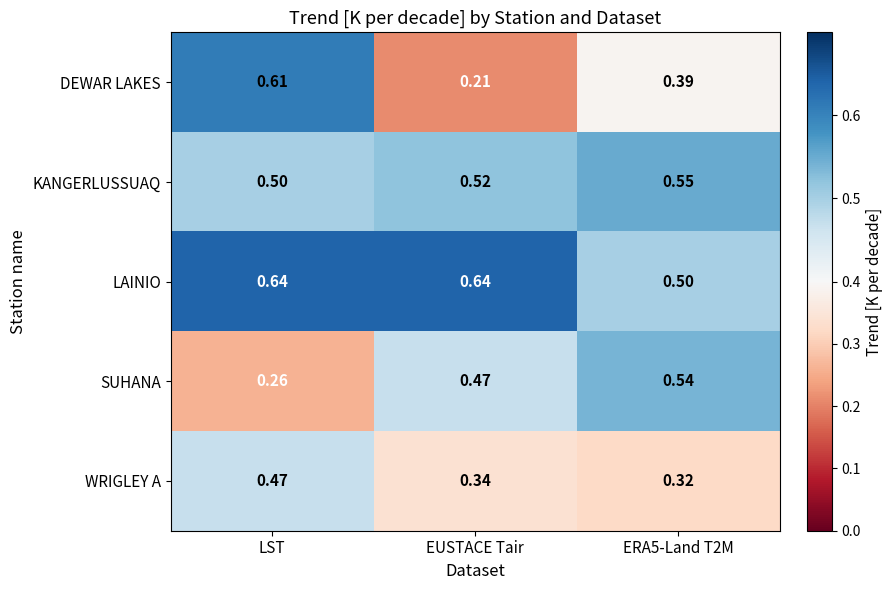

Which series has the largest total across all categories?

LAINIO